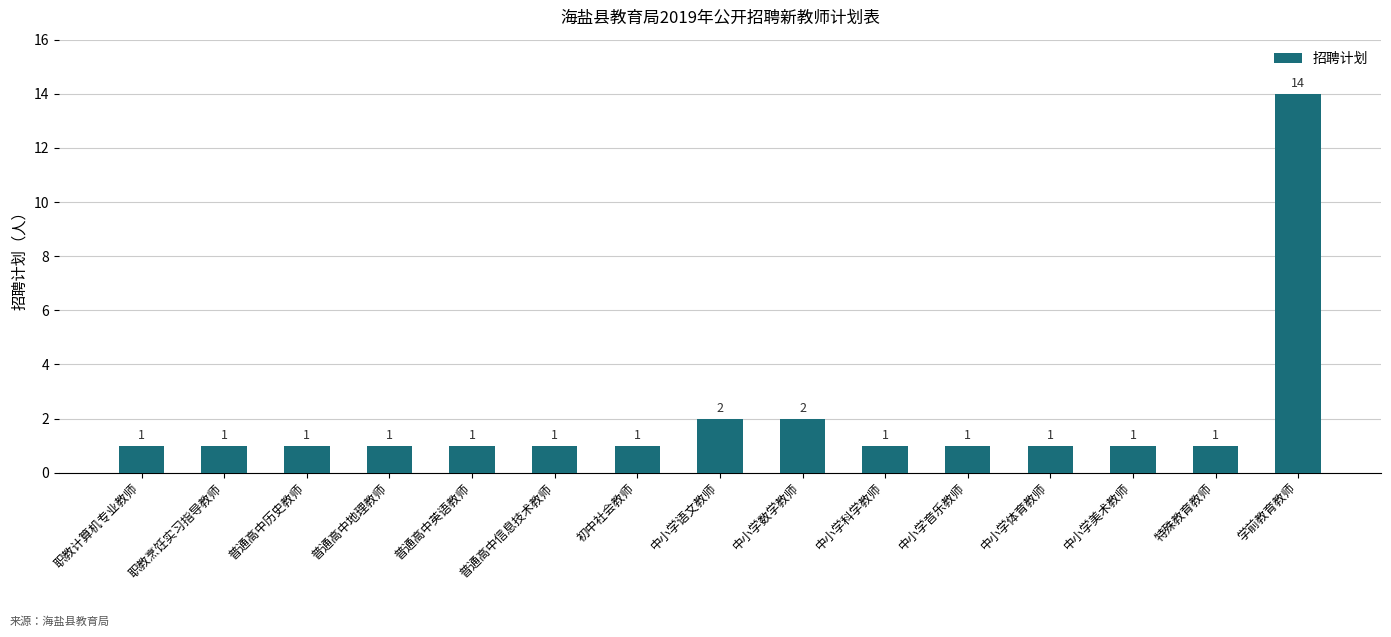

The value at 职教烹饪实习指导教师 is 1. True or false?

True